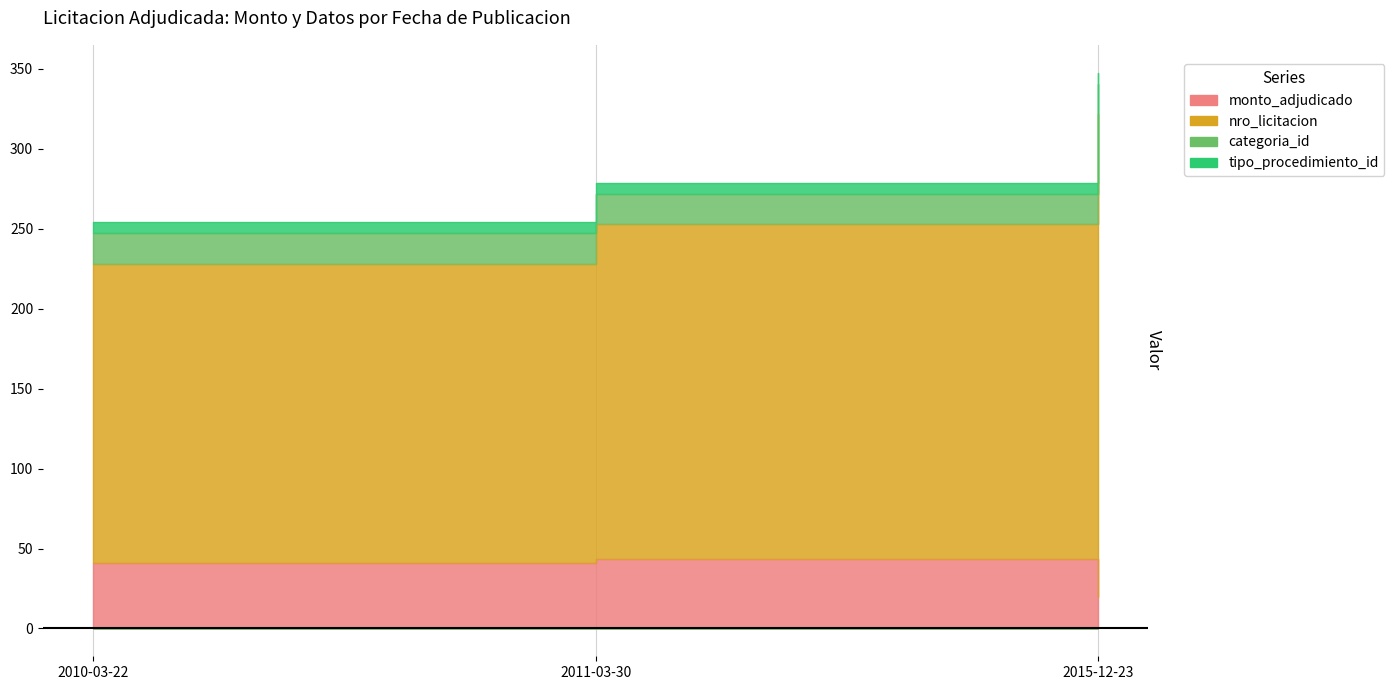

Is it true that nro_licitacion equals 321.6 at 2015-12-23?

True